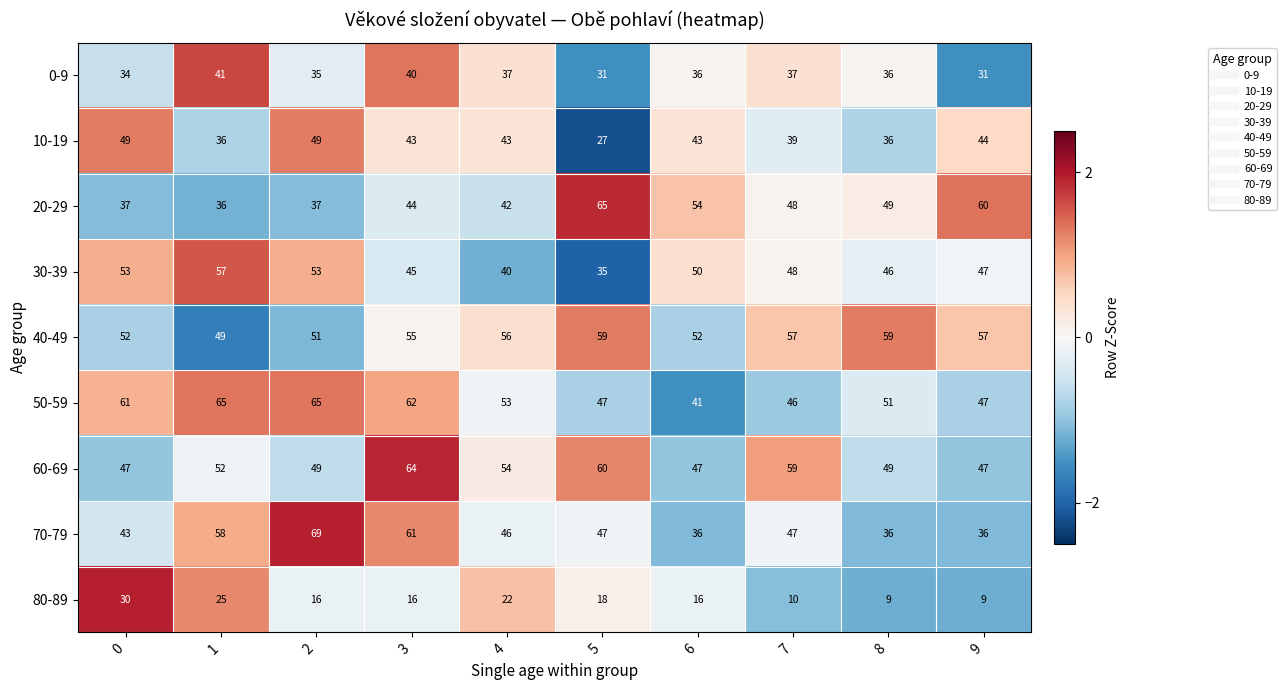

At which label is 20-29 closest to 50?

8